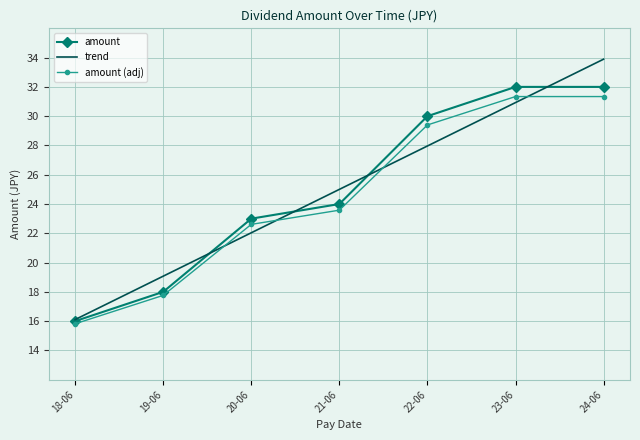

Rank the series at 21-06 from highest to lowest value.

trend, amount, amount (adj)